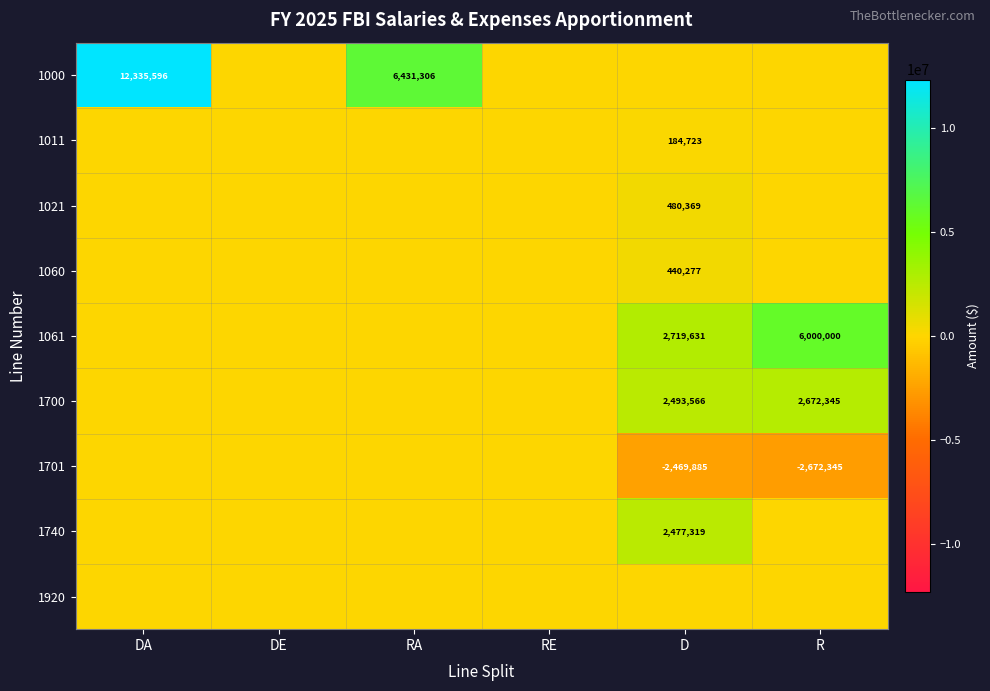

Which category has the lowest value across all series?

R